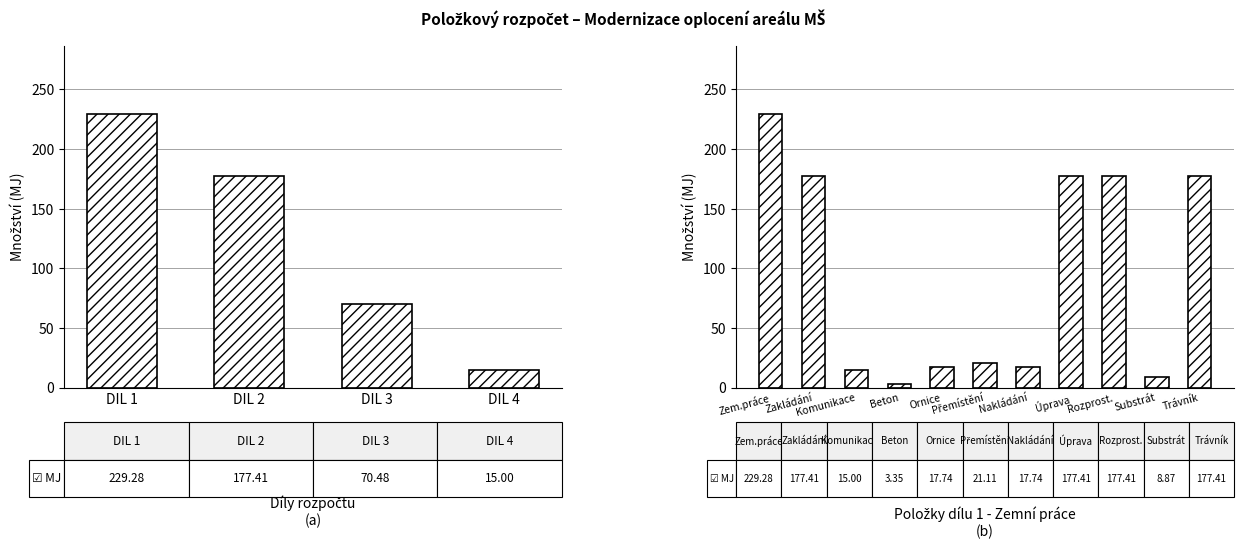

Count the number of values greater than 21.

6